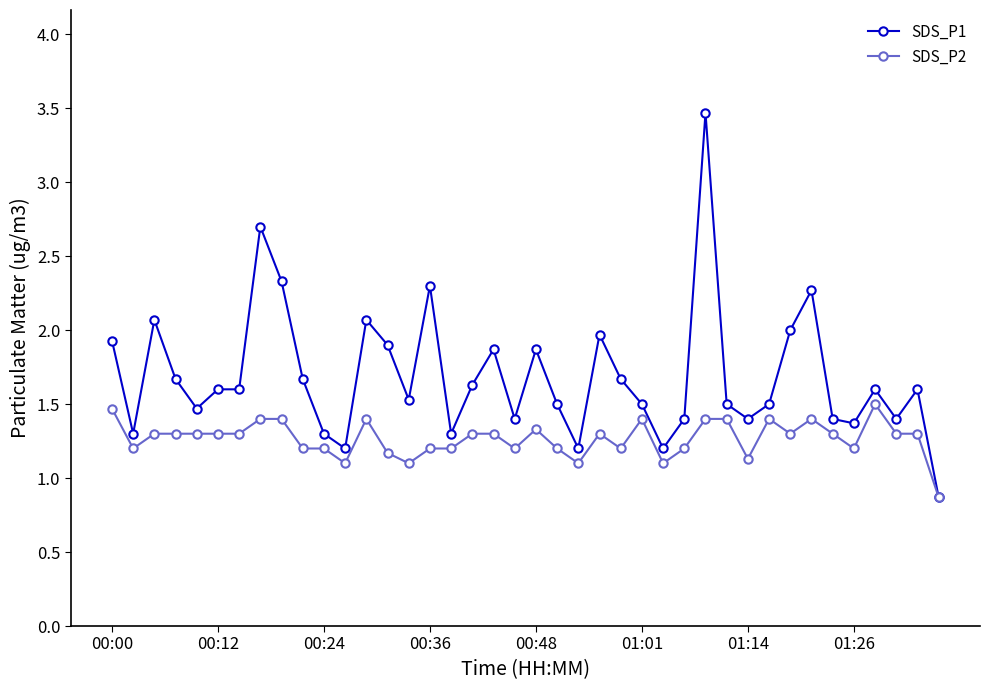

What is the value of the SDS_P2 point at the 13th from the left?

1.4